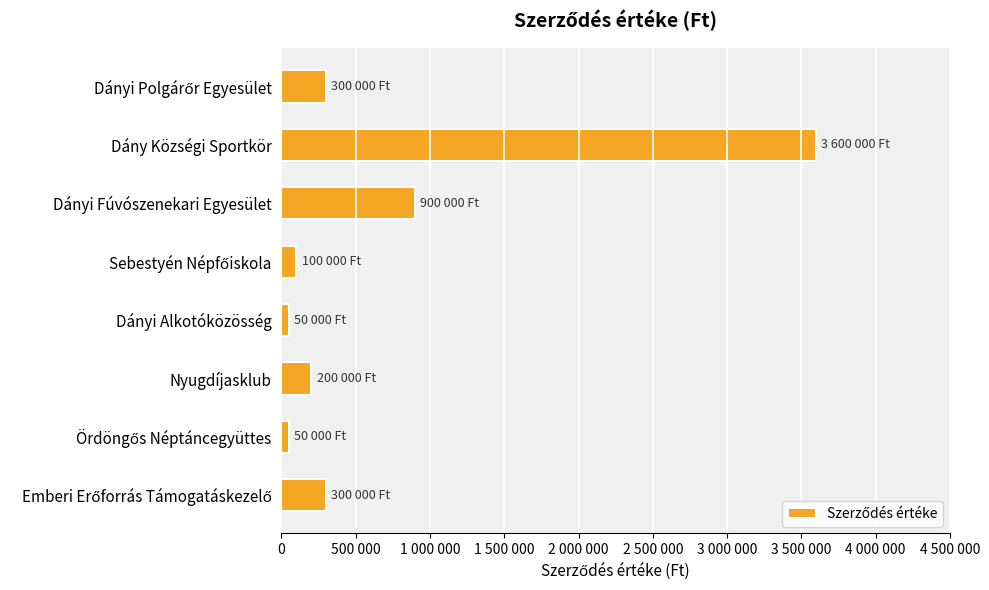

Does the chart contain any negative values?

No